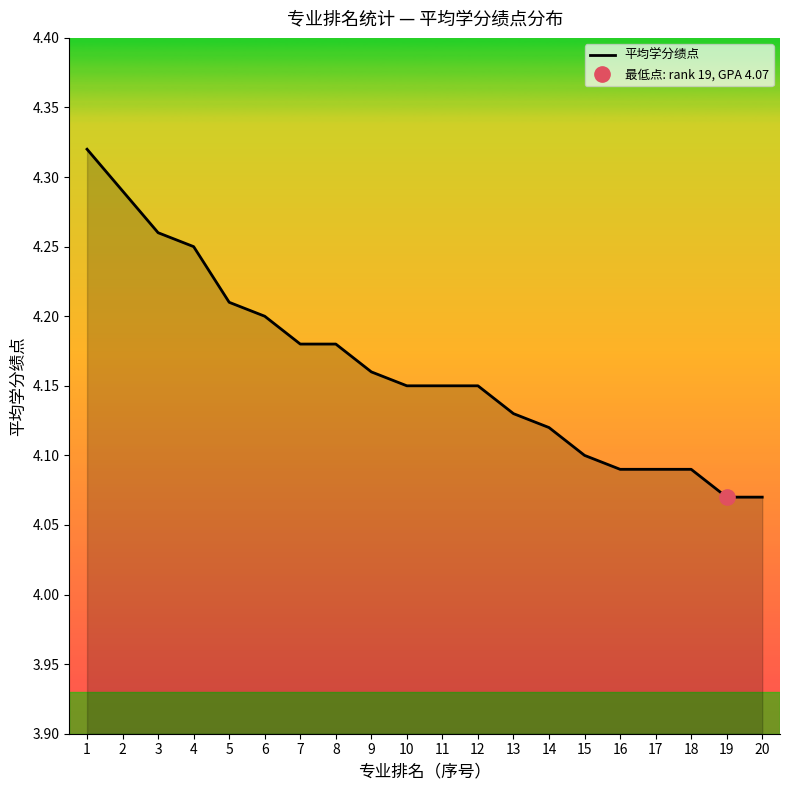

Count the number of data series in this chart.

1